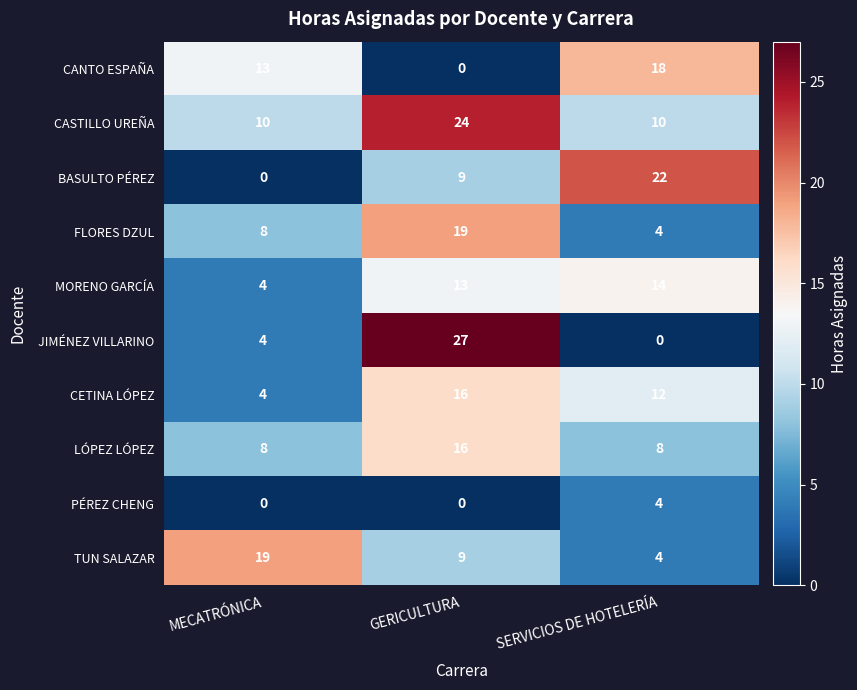

At which category is the sum across all series the highest?

GERICULTURA